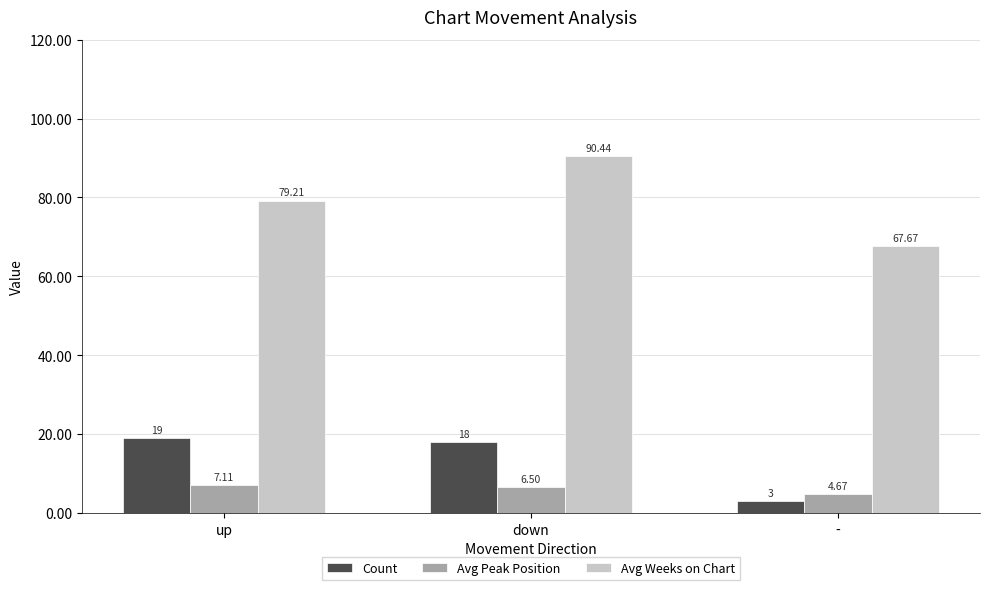

Which series has the largest total across all categories?

Avg Weeks on Chart